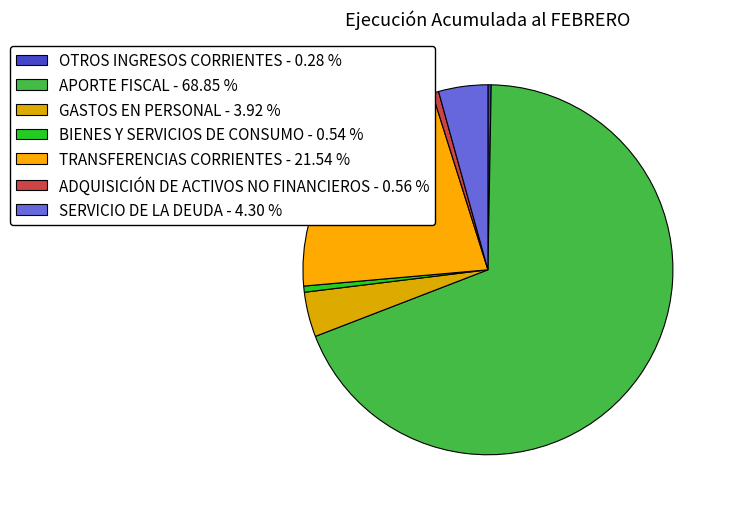

Rank the categories by value from lowest to highest.

OTROS INGRESOS CORRIENTES, BIENES Y SERVICIOS DE CONSUMO, ADQUISICIÓN DE ACTIVOS NO FINANCIEROS, GASTOS EN PERSONAL, SERVICIO DE LA DEUDA, TRANSFERENCIAS CORRIENTES, APORTE FISCAL